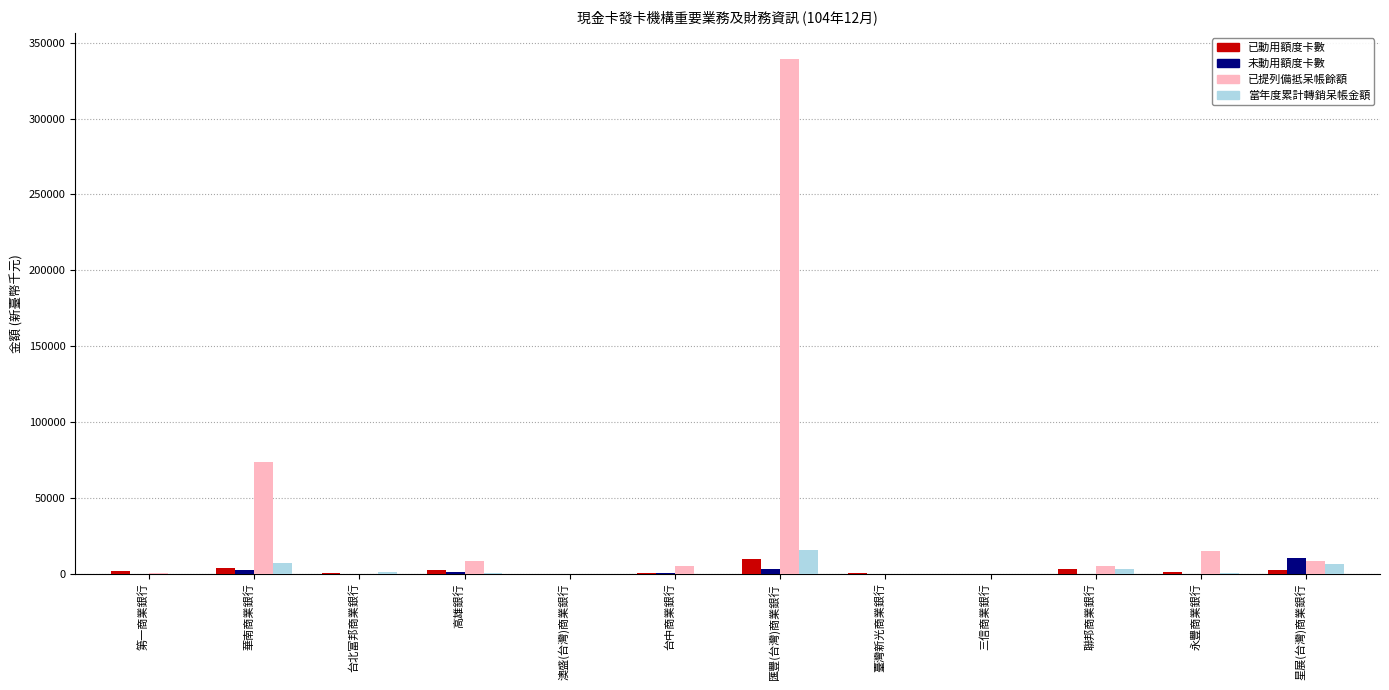

What is the greatest value displayed?

339502